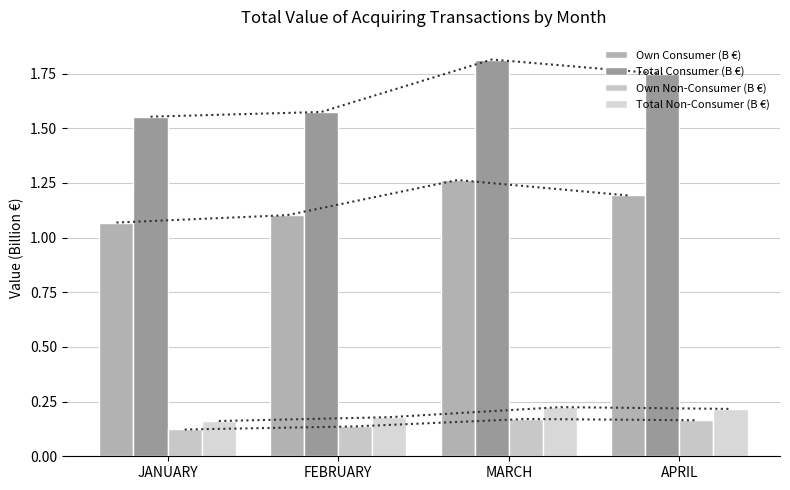

What is the label of the 1st bar from the right?

APRIL